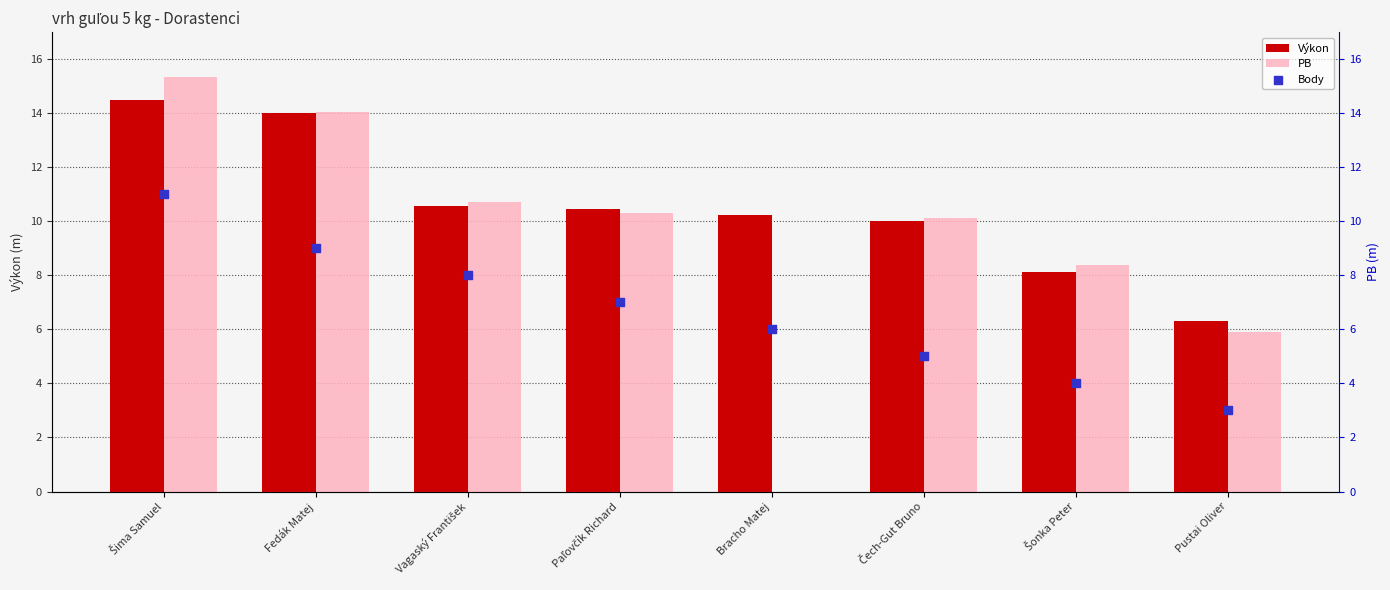

Which series reaches the maximum Y coordinate?

PB